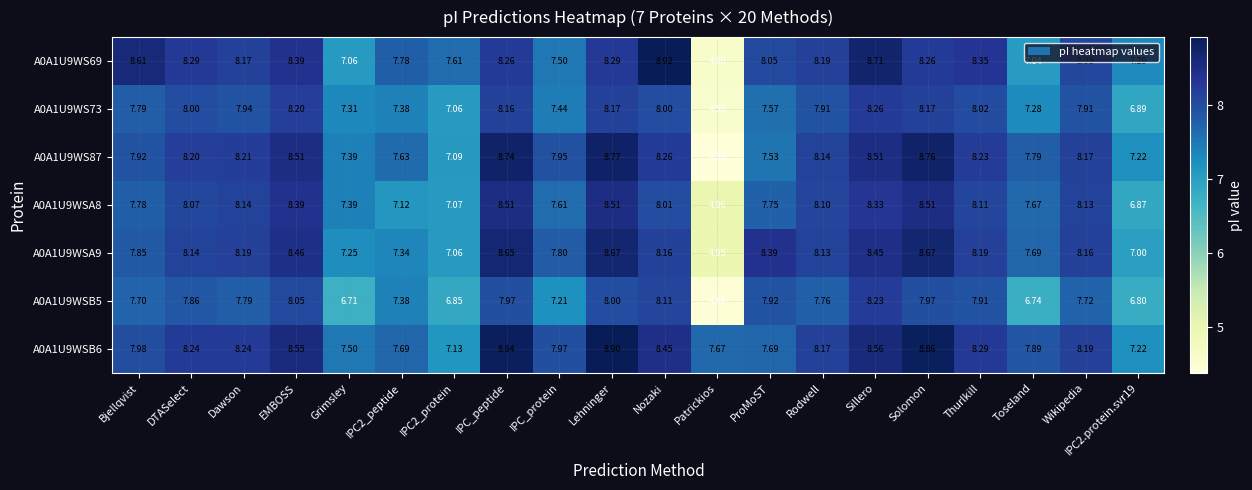

Which series has the widest spread of values?

A0A1U9WS87